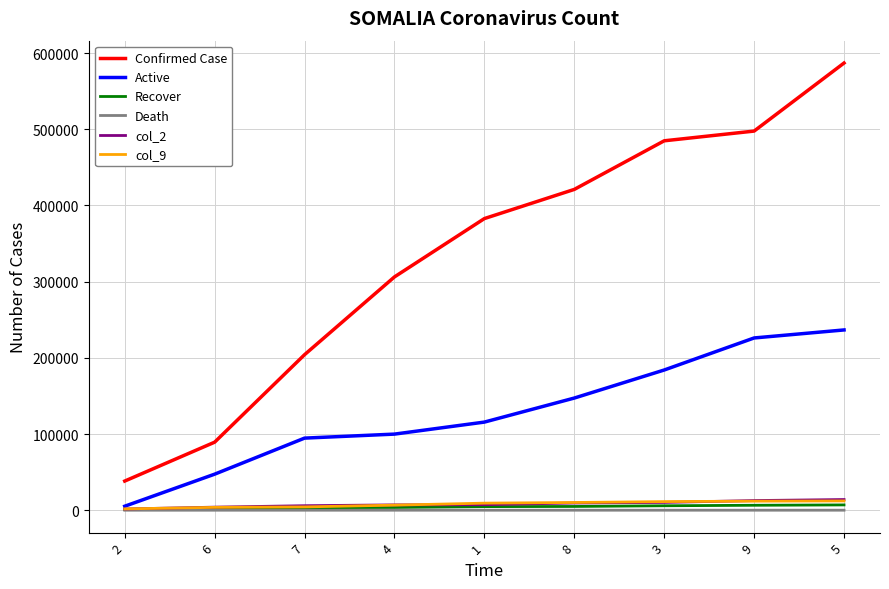

What is the highest value of the Confirmed Case series?

586956.5